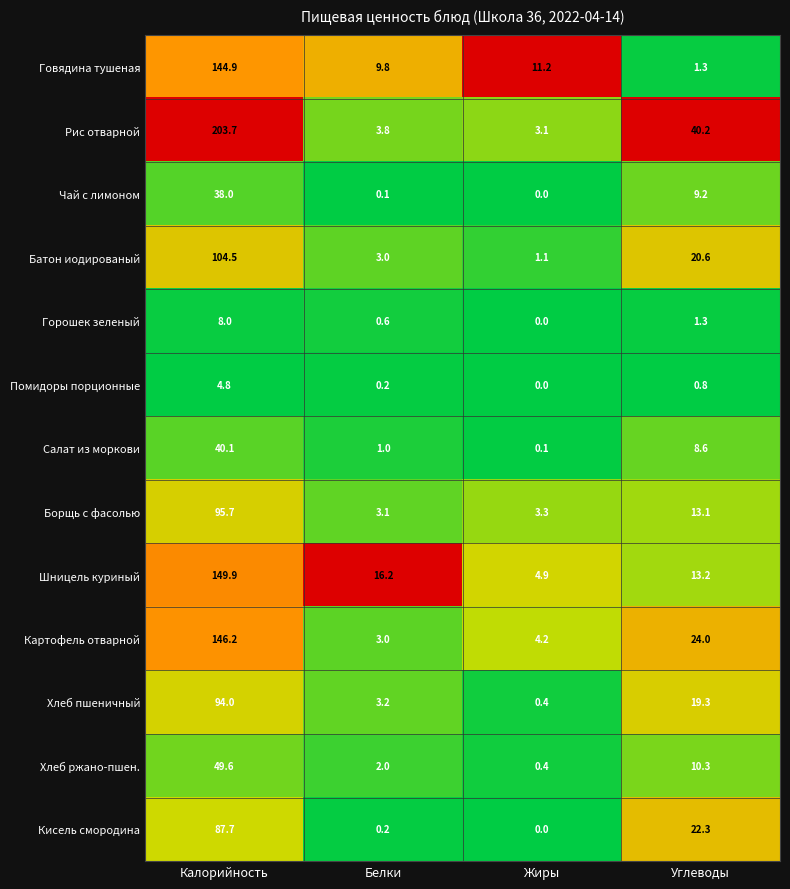

Between Белки and Жиры, which series saw the biggest shift?

Шницель куриный